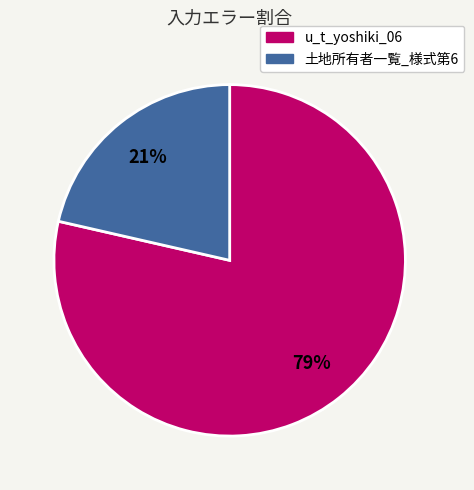

How many slices are in this pie chart?

2